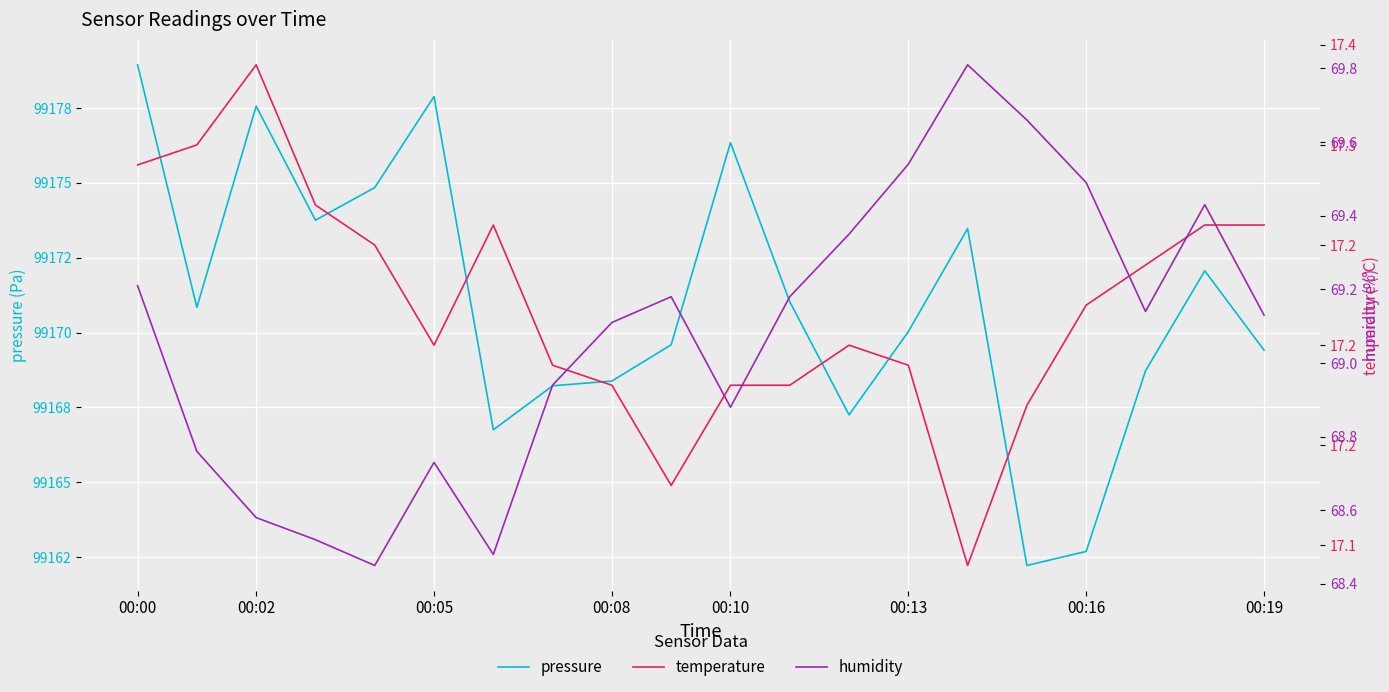

Rank the series by their maximum value, from lowest to highest.

temperature, humidity, pressure